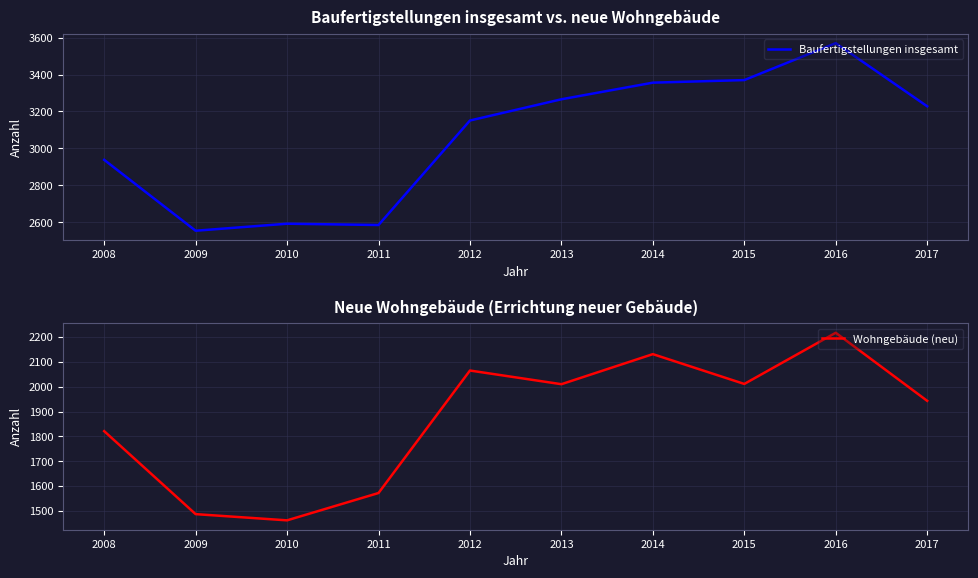

True or false: Wohngebäude (neu) has a value of 1572 at 2011.

True